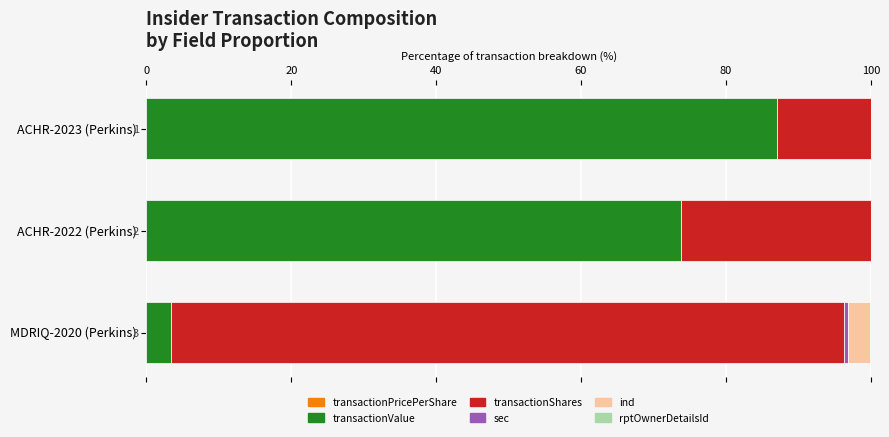

How many categories are shown in the chart?

3